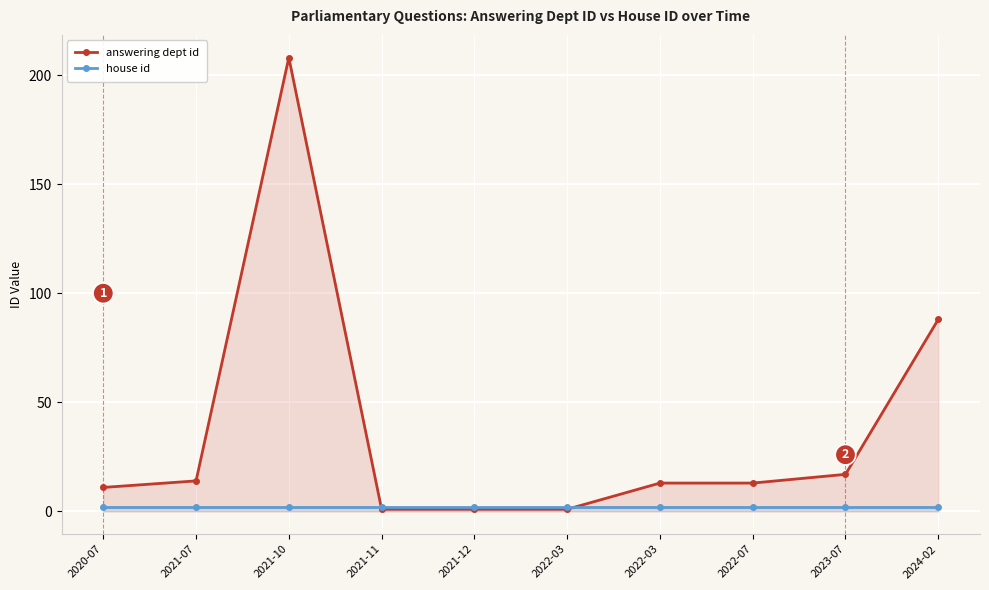

True or false: answering dept id has more than 0 interior local peaks.

True